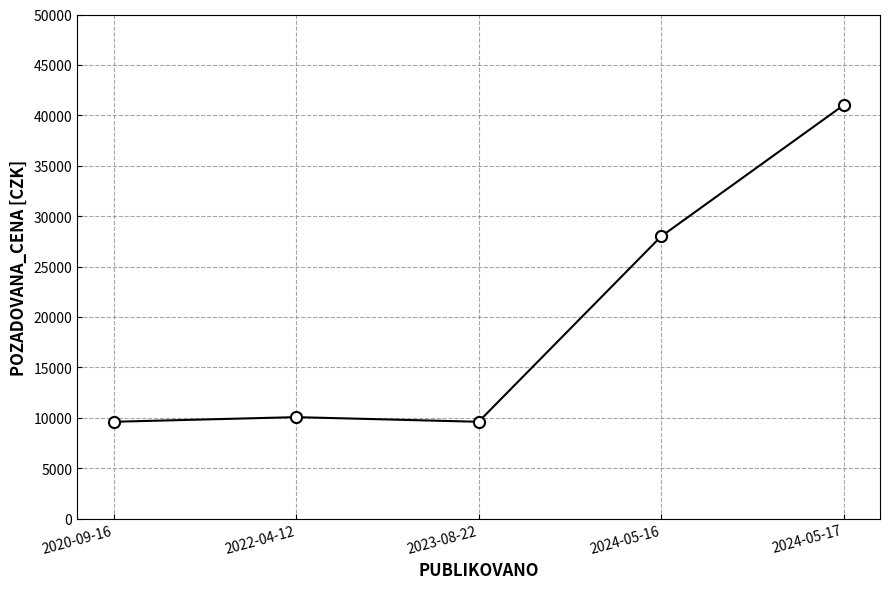

How many points are higher than both their immediate neighbors (excluding endpoints)?

1